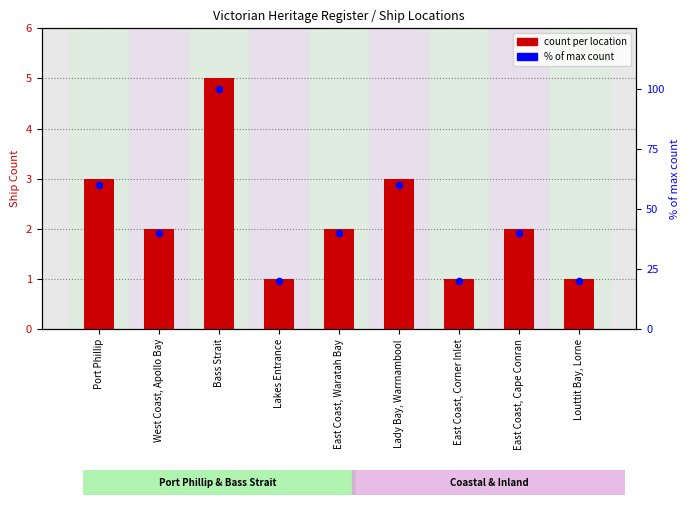

At how many categories does at least one series exceed 74?

1